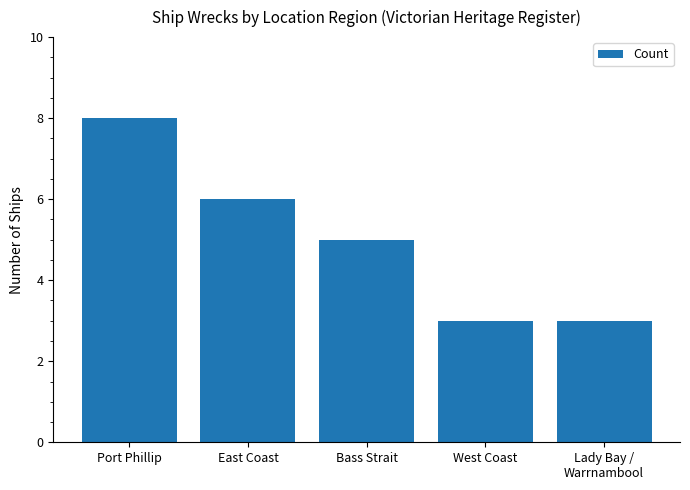

What is the maximum value shown in the chart?

8